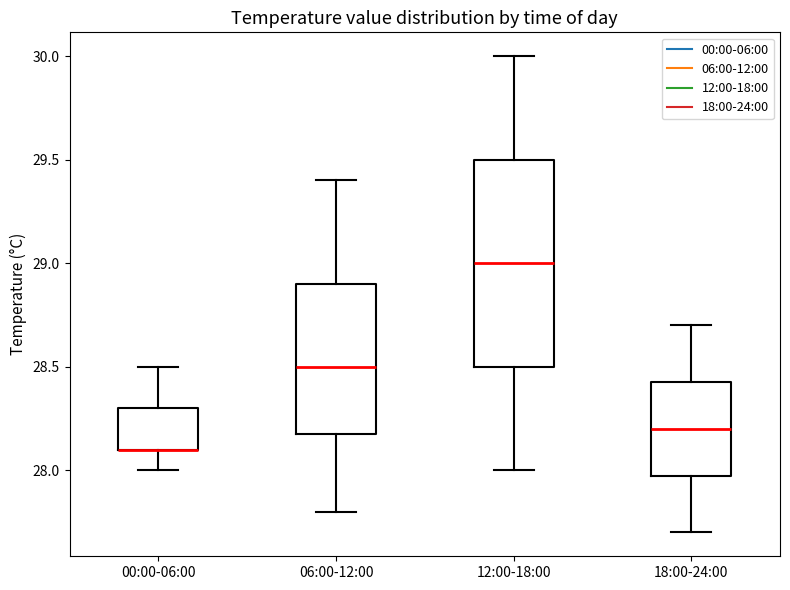

Comparing the boxes themselves (not the whiskers), which one is the tallest?

12:00-18:00